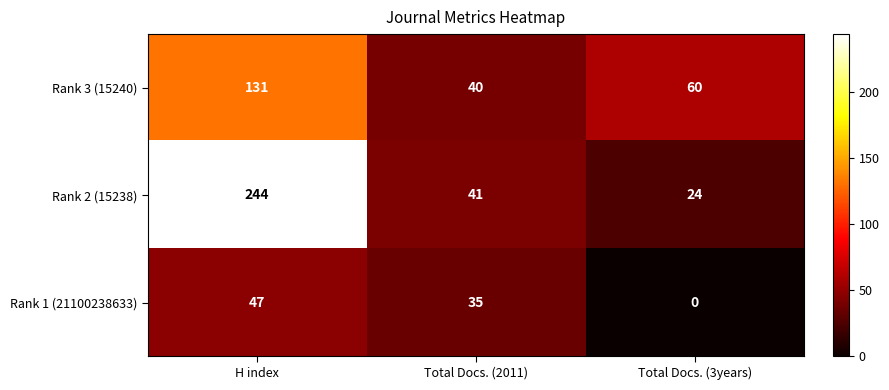

At which category is the sum across all series the highest?

H index